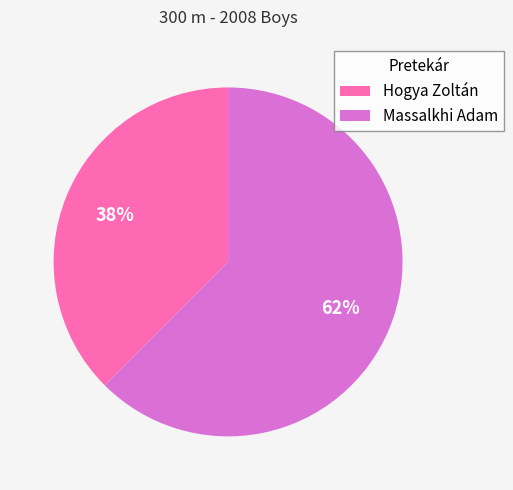

How many segments does this pie chart have?

2